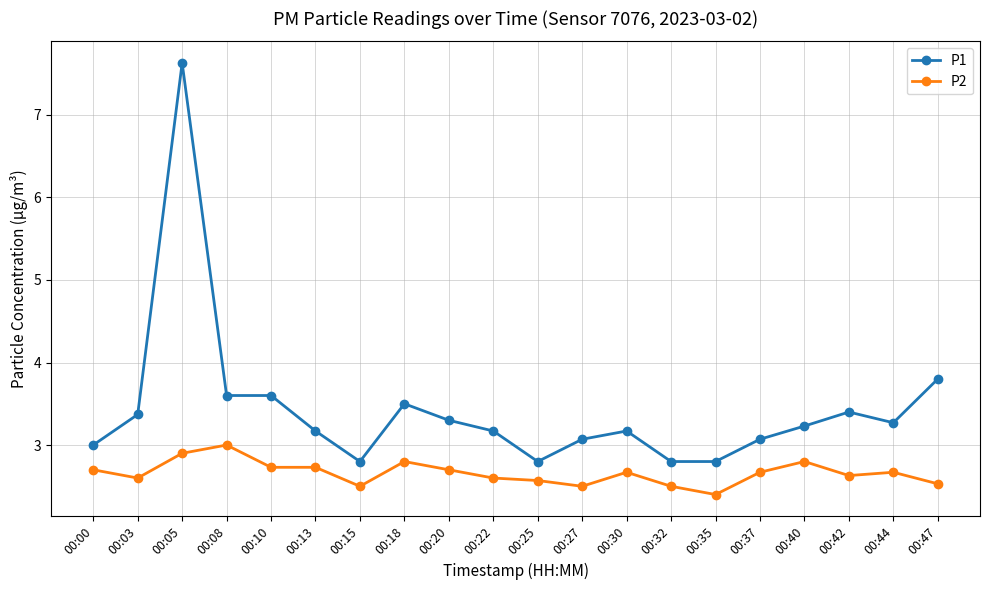

What is the average value of the P2 series?

2.7